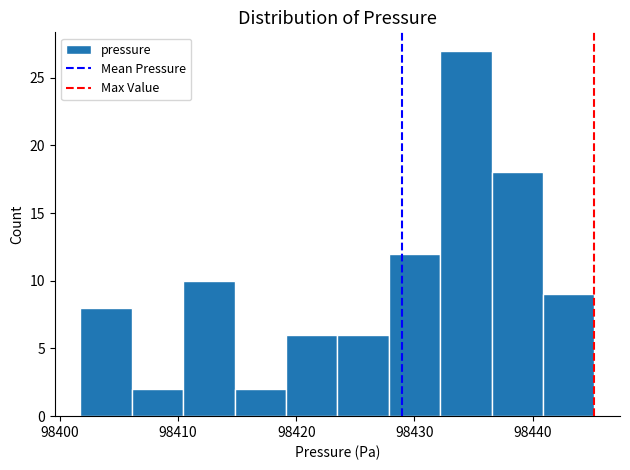

How tall is the bar that spans 98432 to 98437 on the x-axis? Neither the bar edges nor the heights are printed on the chart, so give them approximately, as read against the axes.

27